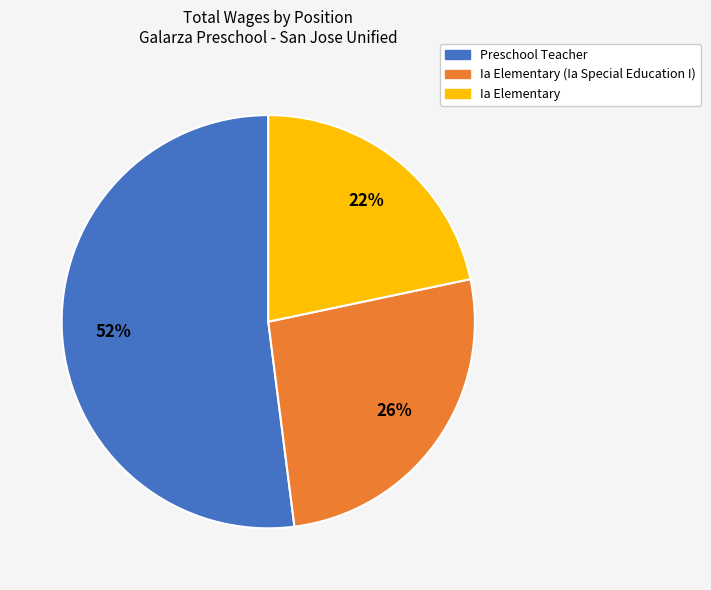

Does any single category account for the majority?

Yes